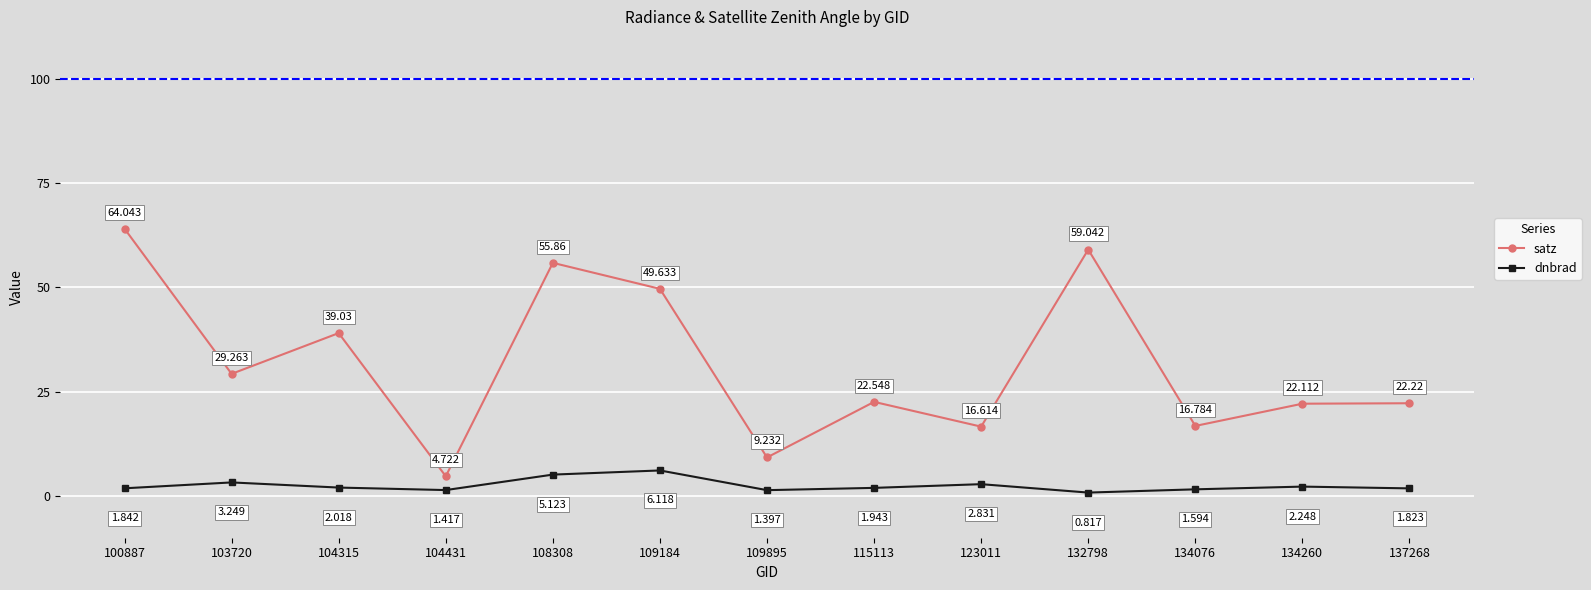

What is the total value across all series at 104315?

41.0